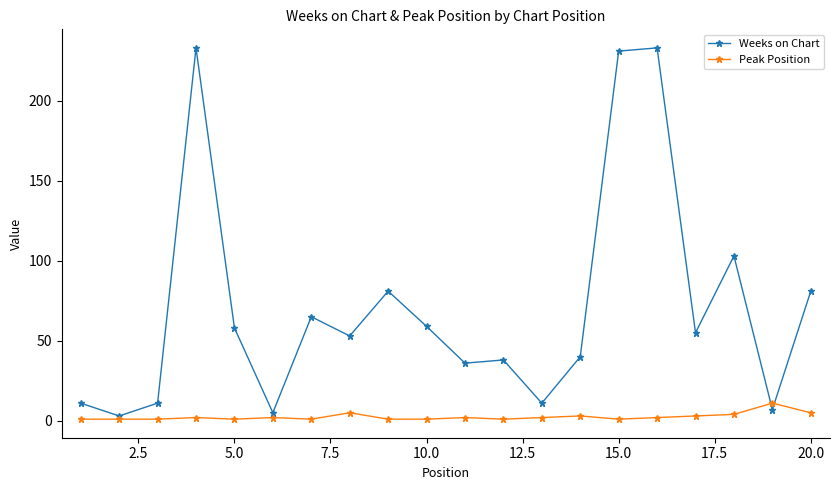

Which series has the widest spread of values?

Weeks on Chart